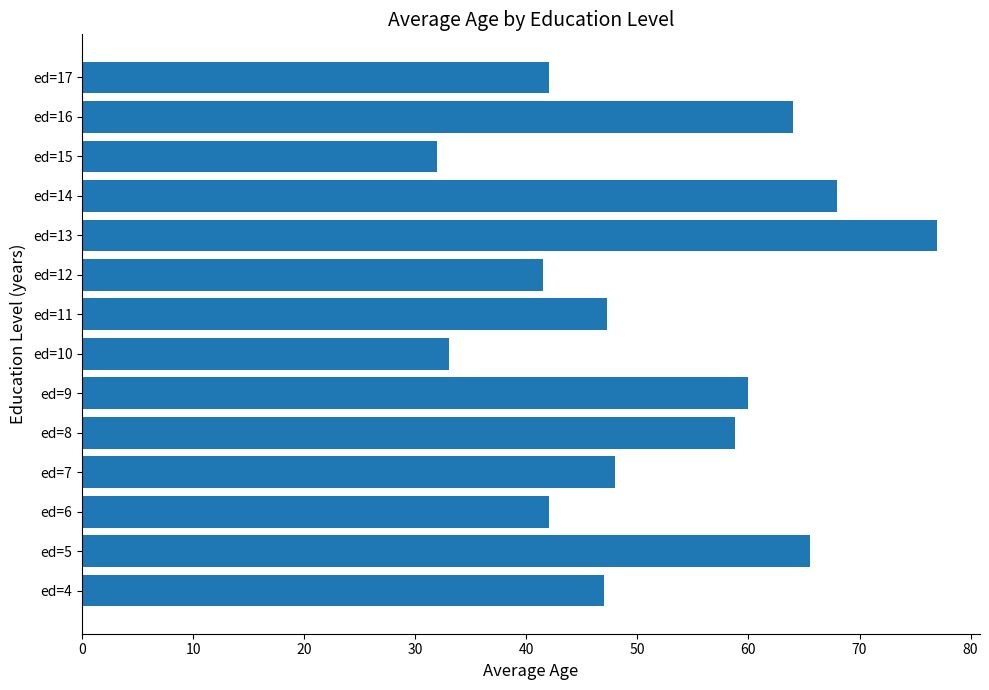

What is the difference between the maximum and second lowest values?

44.0